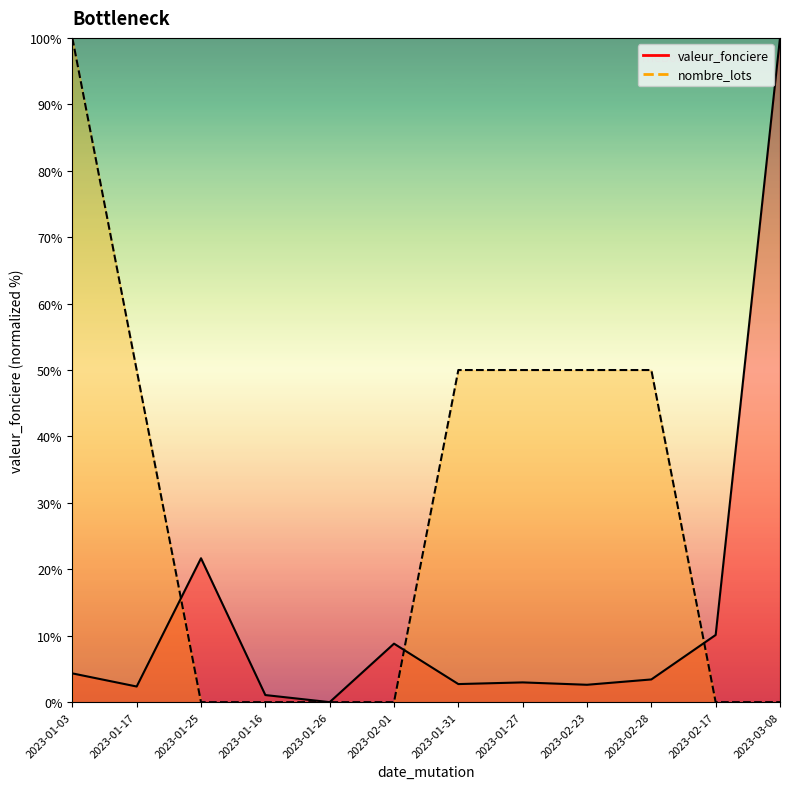

What are all the series names shown in the legend?

valeur_fonciere, nombre_lots